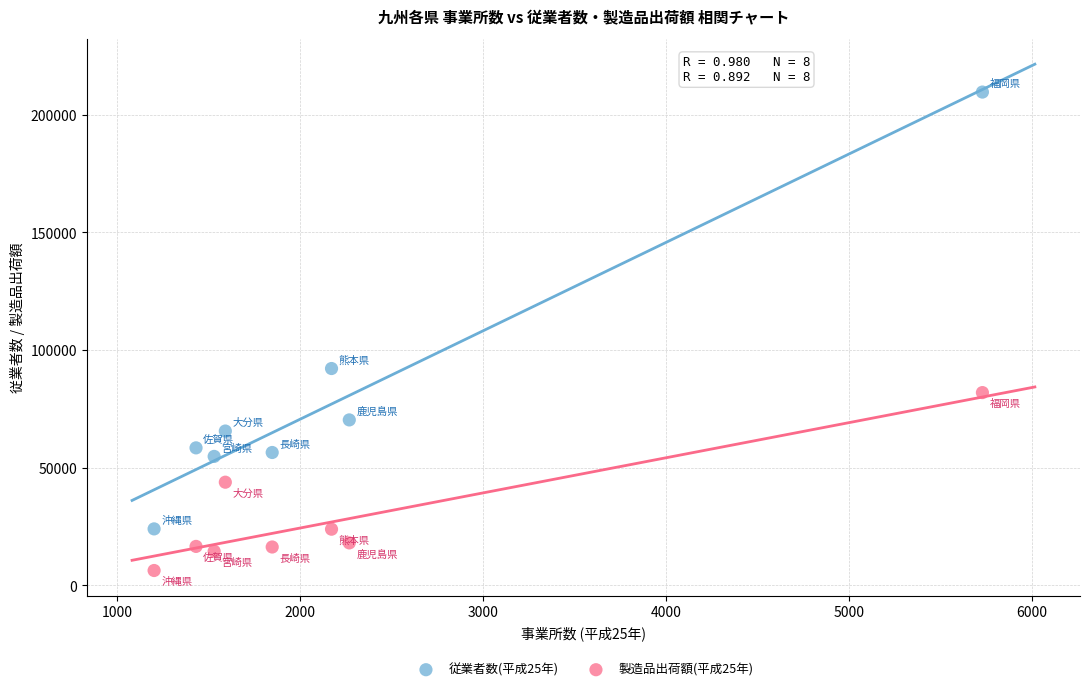

Across all data points, what is the range of Y values (max minus min)?

203427